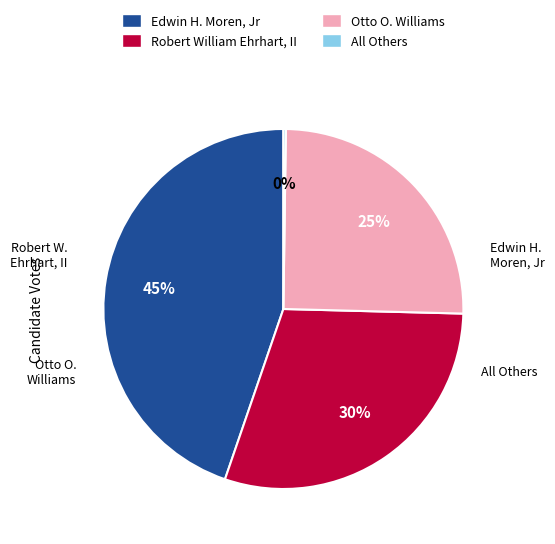

Which has a higher value, Otto O. Williams or Robert William Ehrhart, II?

Robert William Ehrhart, II